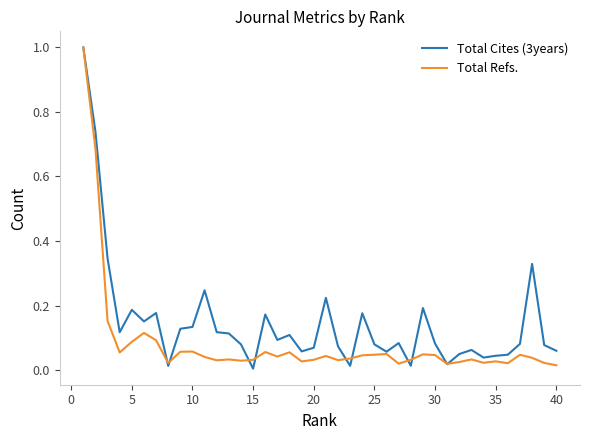

What are all the series names shown in the legend?

Total Cites (3years), Total Refs.